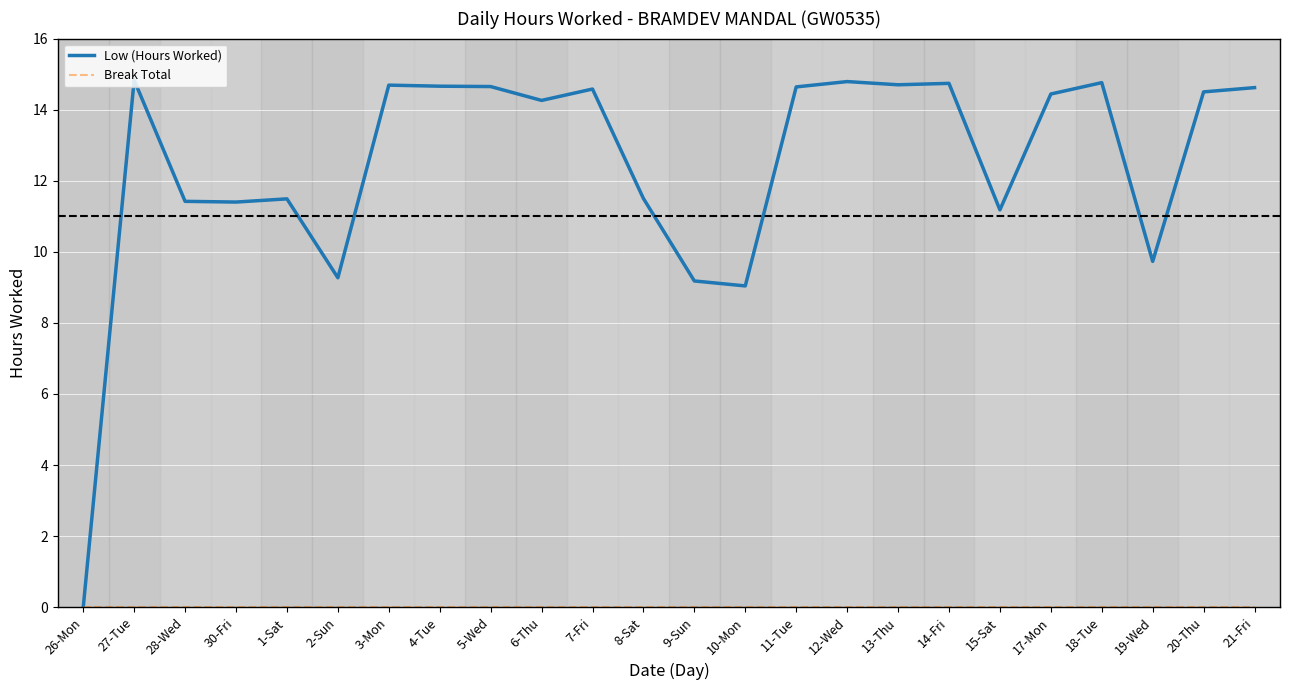

Where is Low (Hours Worked) nearest to the value 7?

10-Mon